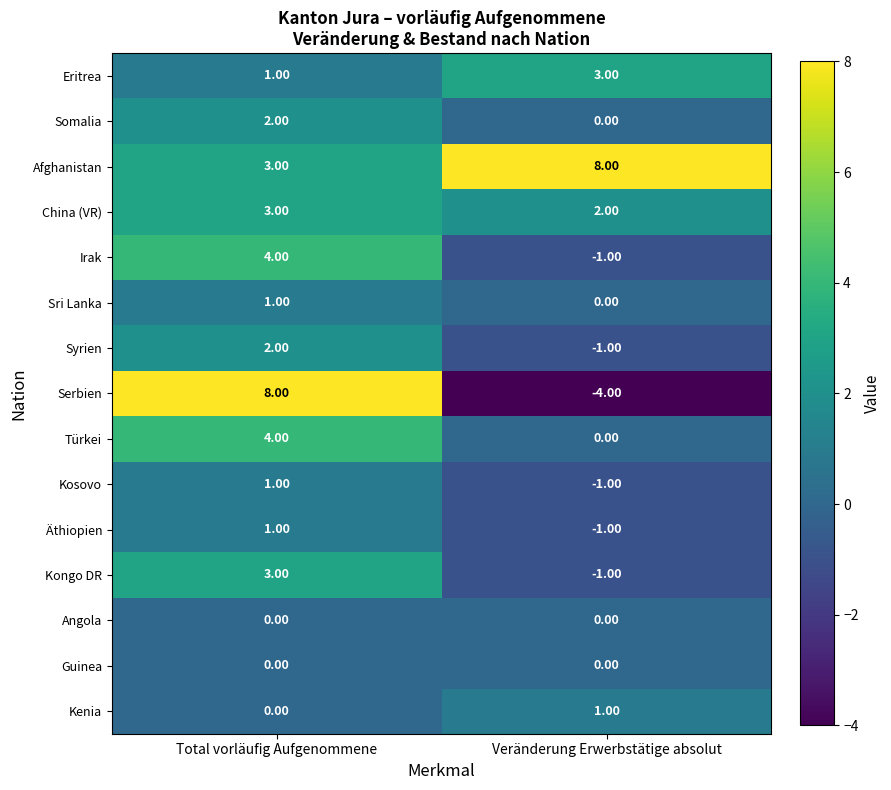

List the labels in order of Äthiopien value, largest first.

Total vorläufig Aufgenommene, Veränderung Erwerbstätige absolut